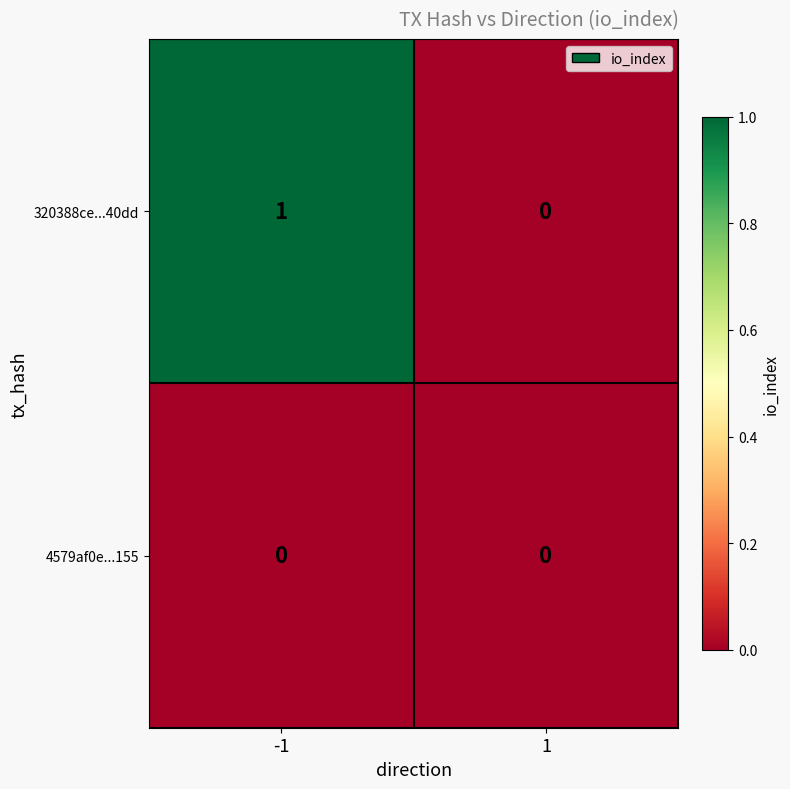

What is the greatest value displayed?

1